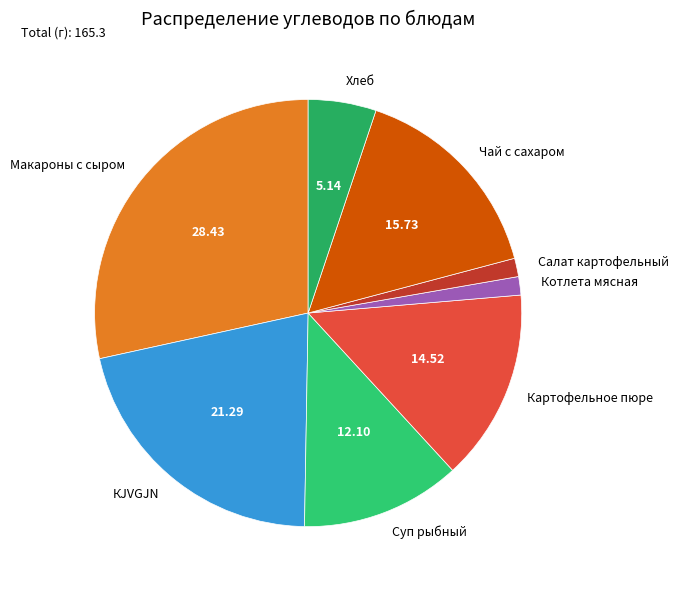

Does any single category account for the majority?

No